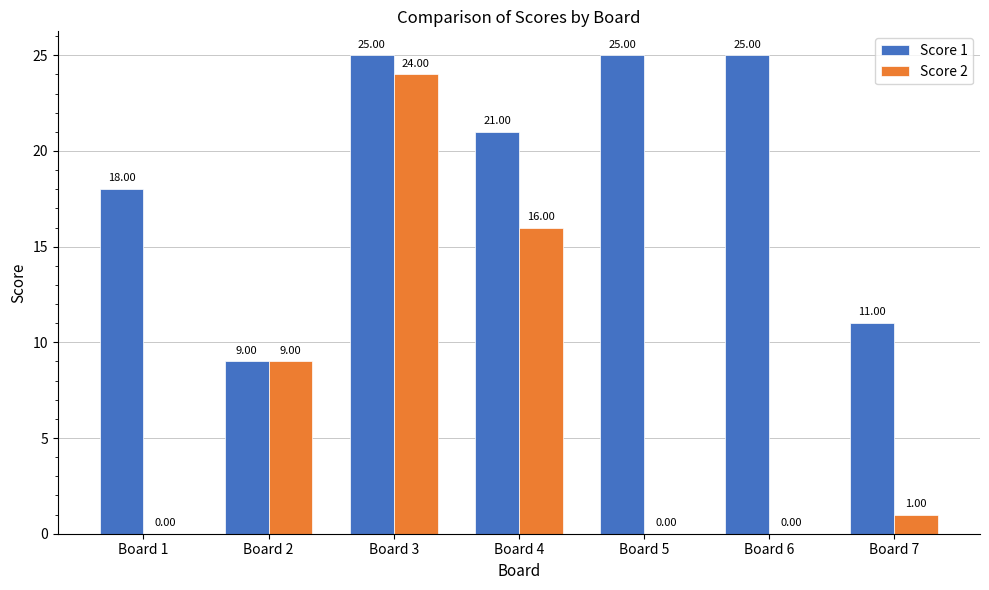

Are the bars horizontal?

No